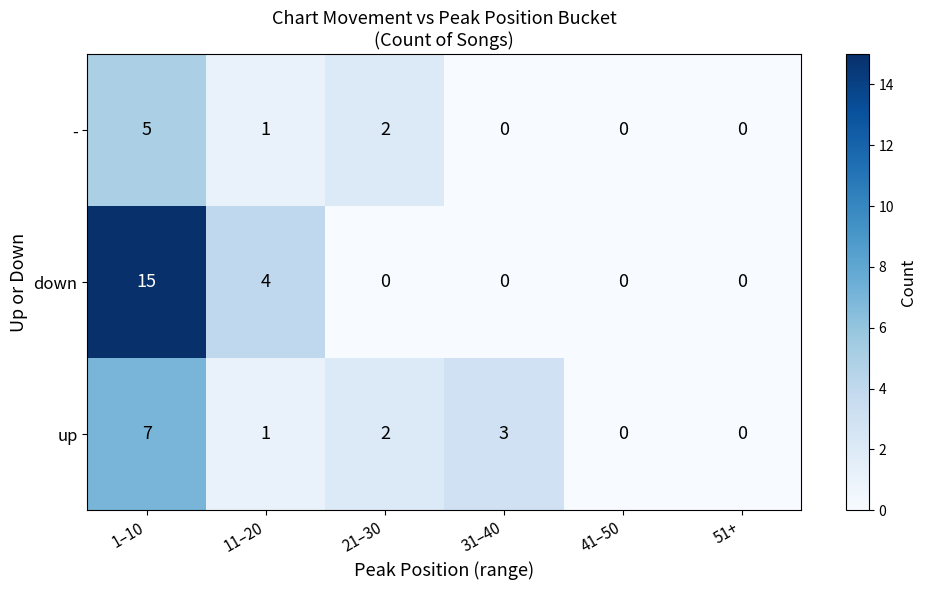

Rank the series by their average value, from highest to lowest.

down, up, -